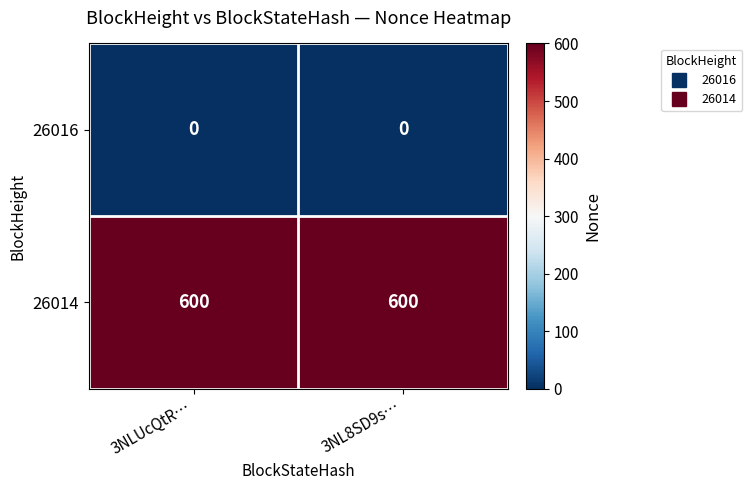

Rank the series by their average value, from highest to lowest.

26014, 26016